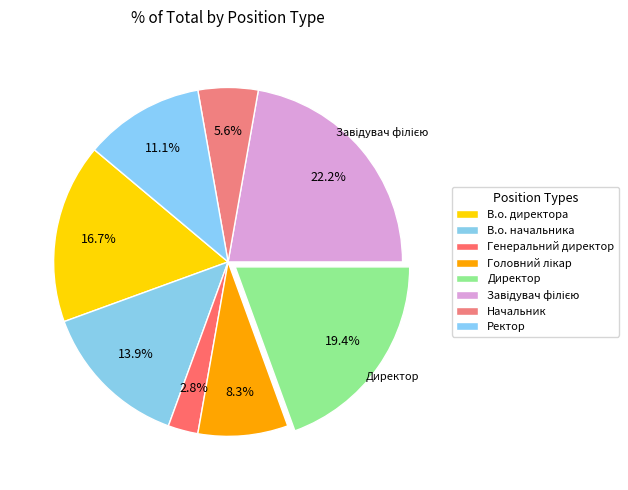

Count the number of slices in the pie.

8